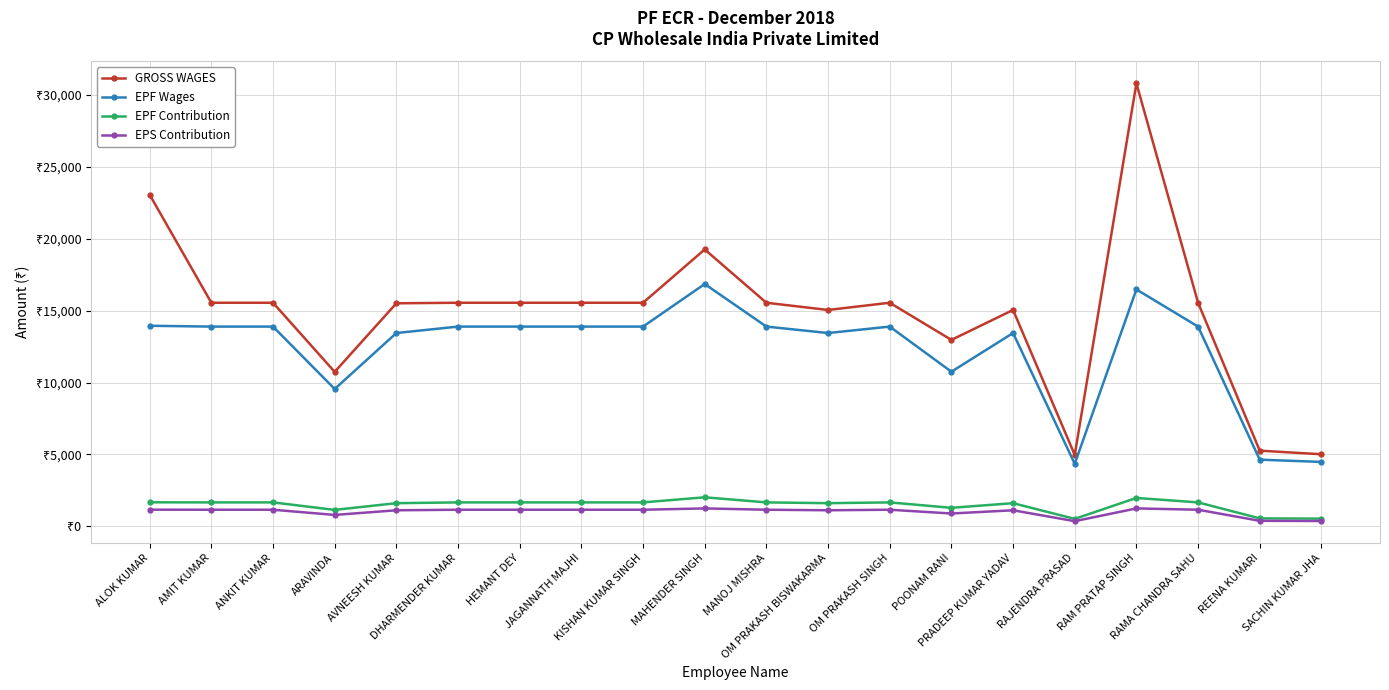

Rank the categories by GROSS WAGES value from lowest to highest.

RAJENDRA PRASAD, SACHIN KUMAR JHA, REENA KUMARI, ARAVINDA, POONAM RANI, OM PRAKASH BISWAKARMA, PRADEEP KUMAR YADAV, AVNEESH KUMAR, AMIT KUMAR, ANKIT KUMAR, DHARMENDER KUMAR, HEMANT DEY, JAGANNATH MAJHI, KISHAN KUMAR SINGH, MANOJ MISHRA, OM PRAKASH SINGH, RAMA CHANDRA SAHU, MAHENDER SINGH, ALOK KUMAR, RAM PRATAP SINGH